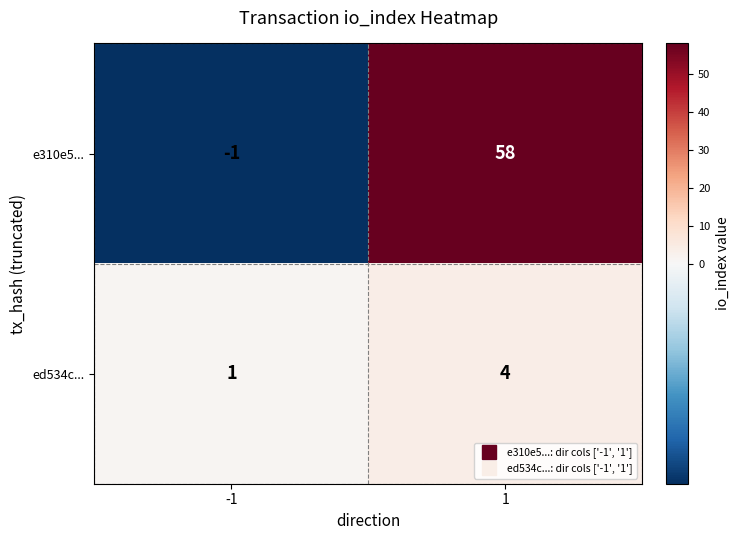

Reading right to left, transcribe all the data shown in this chart.

e310e5...: 1=58	-1=-1
ed534c...: 1=4	-1=1